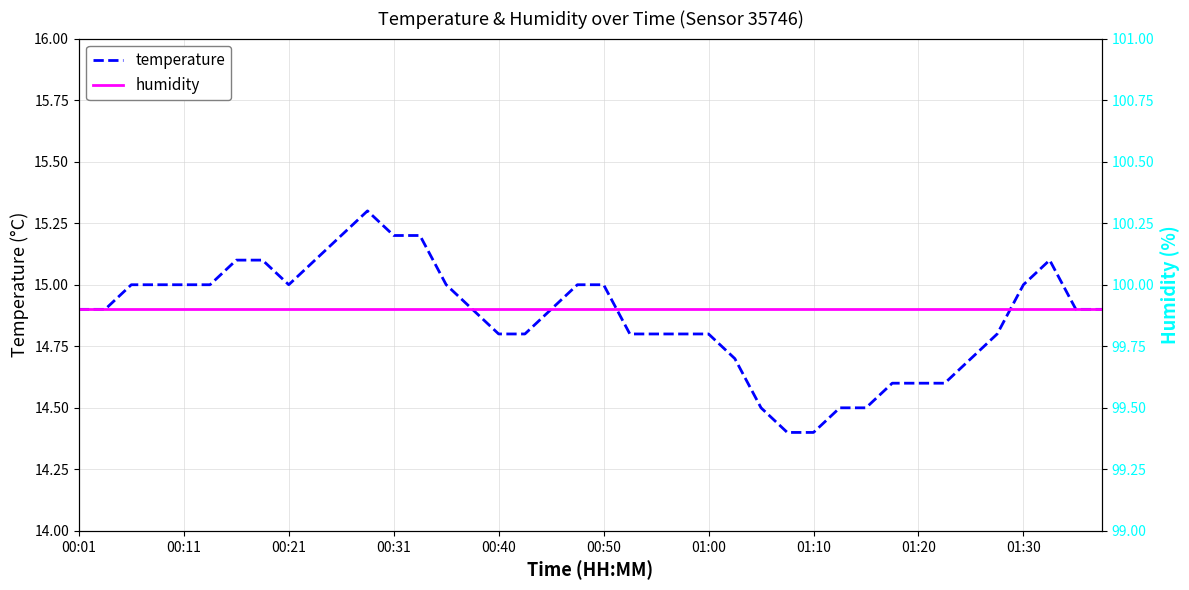

True or false: humidity and temperature intersect in this chart.

False